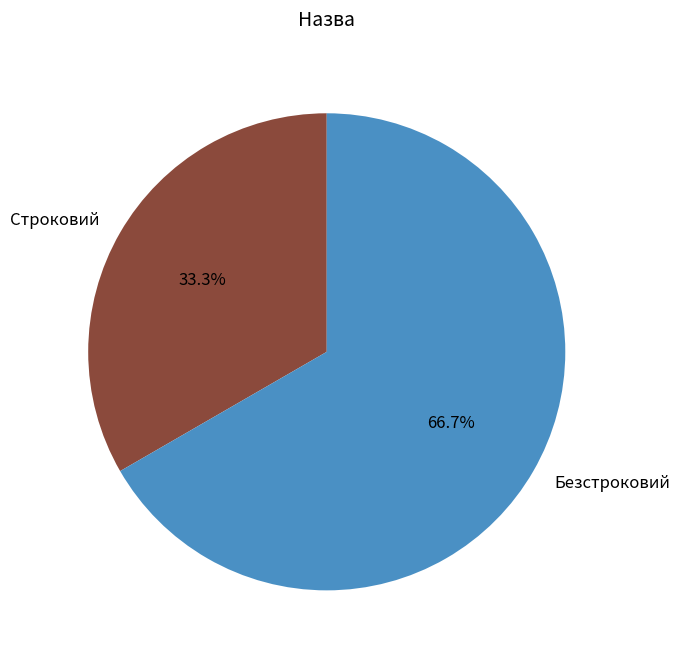

Which category accounts for the majority?

Безстроковий